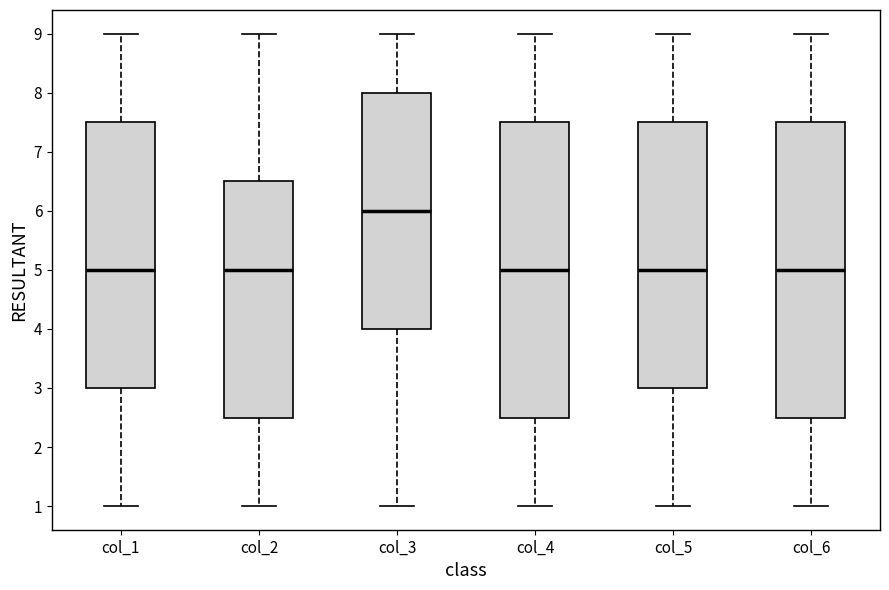

Where is the upper edge of the box for col_3 on the y-axis? The values are not printed on the chart, so give them approximately, as read against the axis.

8.0